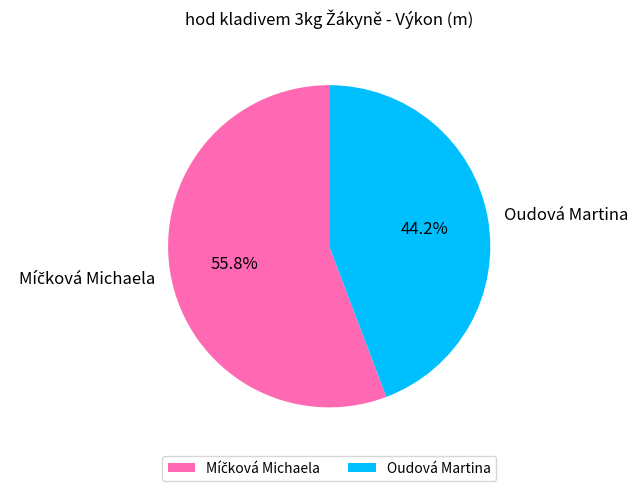

What percentage is NOT represented by Oudová Martina?

55.8%